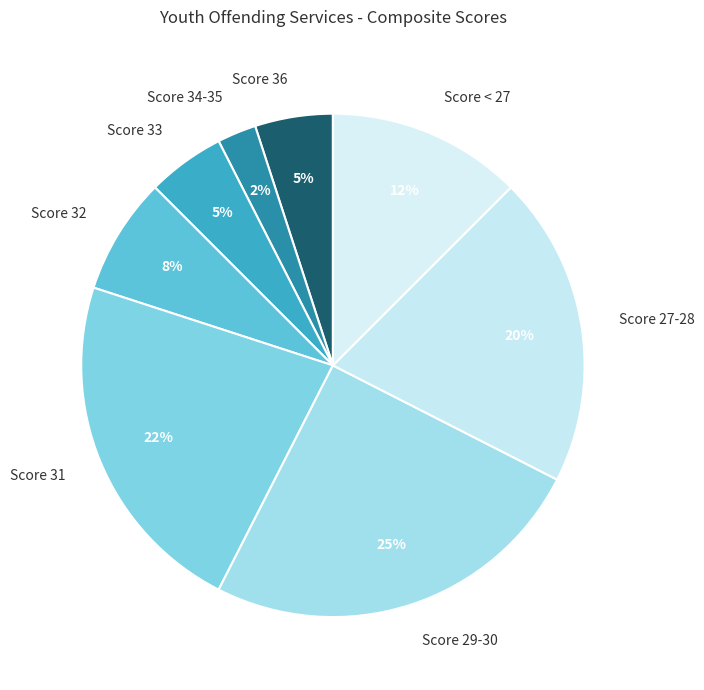

To the nearest percent, what is the difference between the Score 32 and Score 34-35 slice percentages?

5%